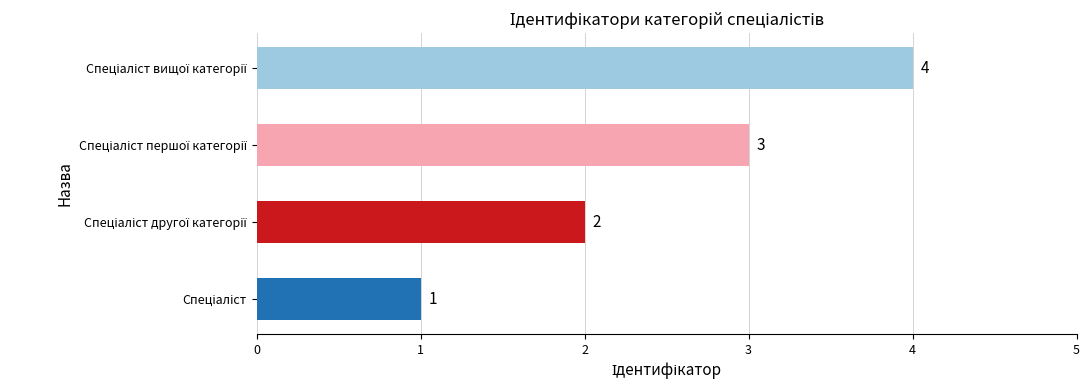

What is the difference between the maximum and minimum values?

3